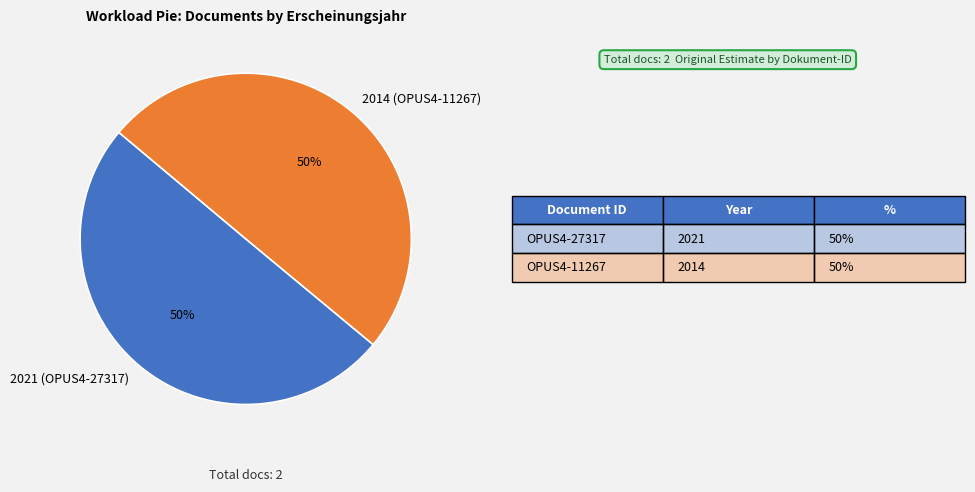

To the nearest percent, what is the average slice percentage?

50%